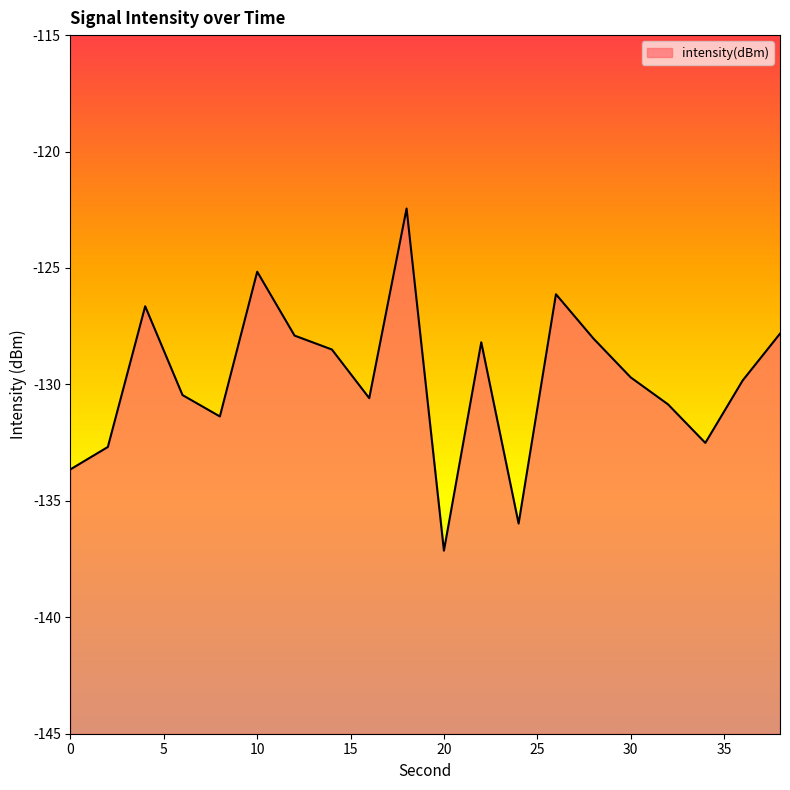

What is the value of the 13th point from the left?

-136.0